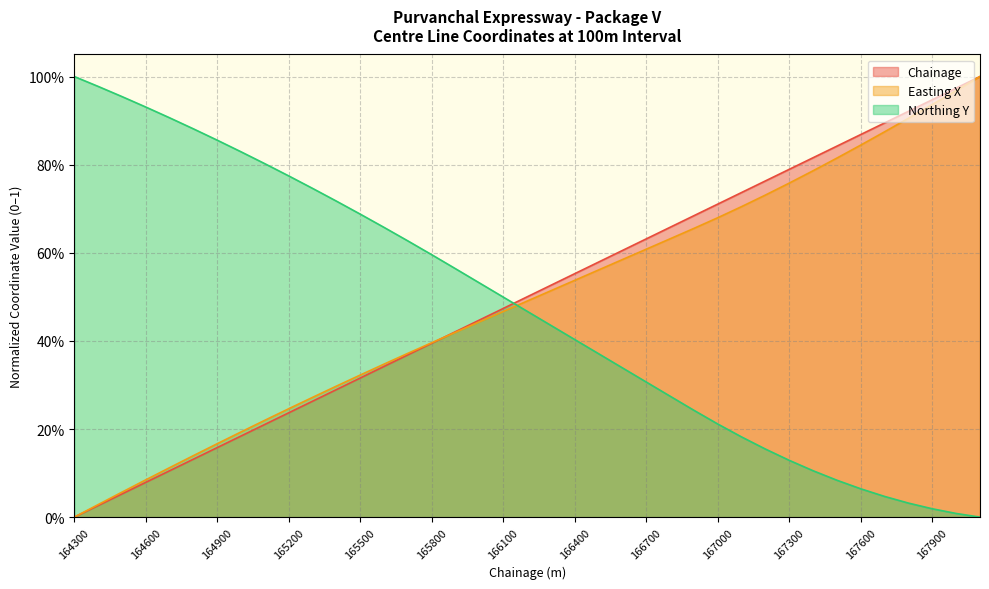

Does the chart display data point markers on the line(s)?

No